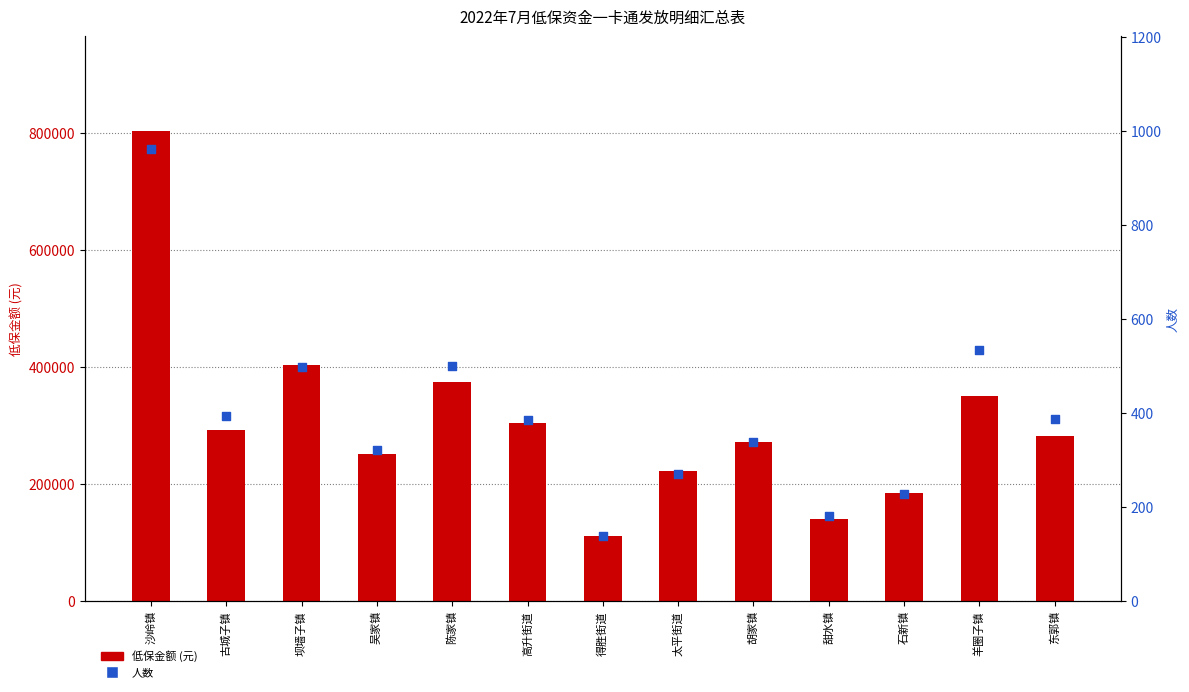

What are all the series names shown in the legend?

低保金额 (元), 人数